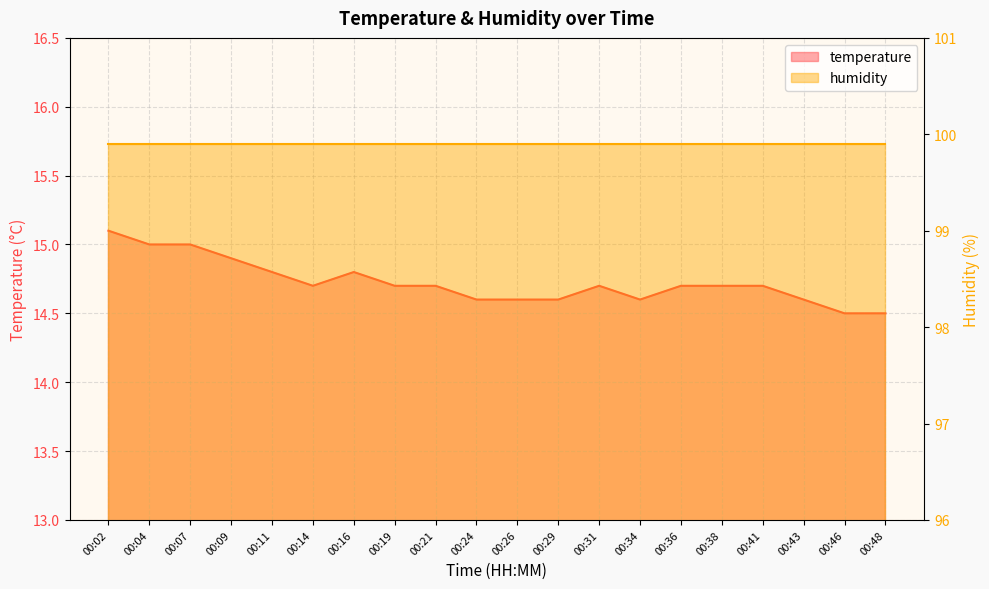

Reading left to right, extract all data points from this chart.

15.1	15.0	15.0	14.9	14.8	14.7	14.8	14.7	14.7	14.6	14.6	14.6	14.7	14.6	14.7	14.7	14.7	14.6	14.5	14.5